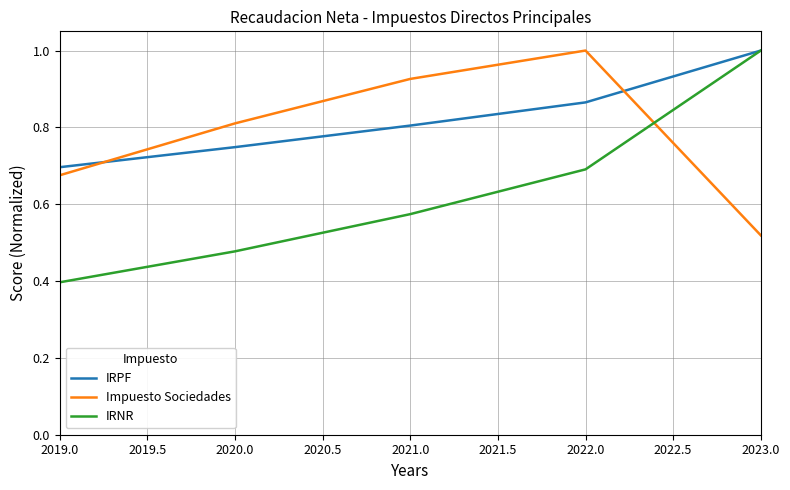

The IRNR series shows 0.4 at 2019.0. True or false?

True